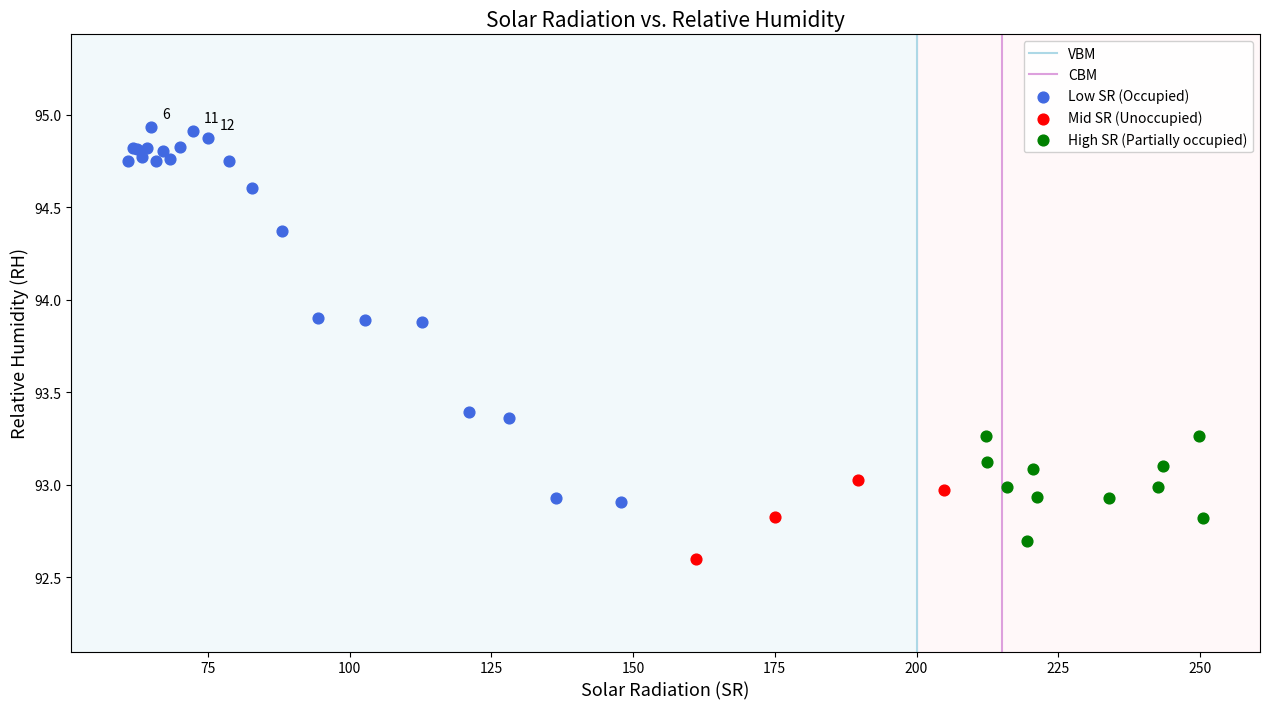

Which series reaches the maximum Y coordinate?

Low SR (Occupied)